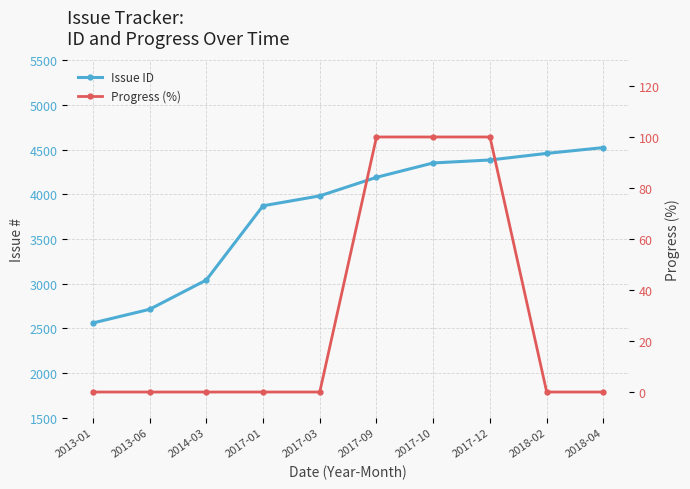

Is the value of Progress (%) at 2017-10 greater than the value of Issue ID at 2014-03?

No